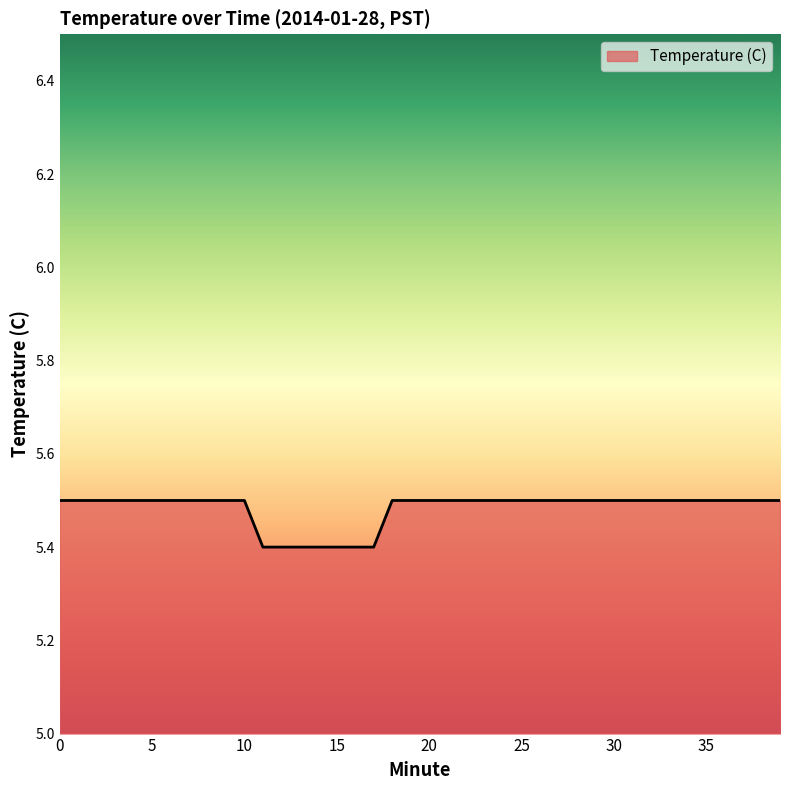

Reading right to left, list all the values displayed in this chart.

5.5	5.5	5.5	5.5	5.5	5.5	5.5	5.5	5.5	5.5	5.5	5.5	5.5	5.5	5.5	5.5	5.5	5.5	5.5	5.5	5.5	5.5	5.4	5.4	5.4	5.4	5.4	5.4	5.4	5.5	5.5	5.5	5.5	5.5	5.5	5.5	5.5	5.5	5.5	5.5